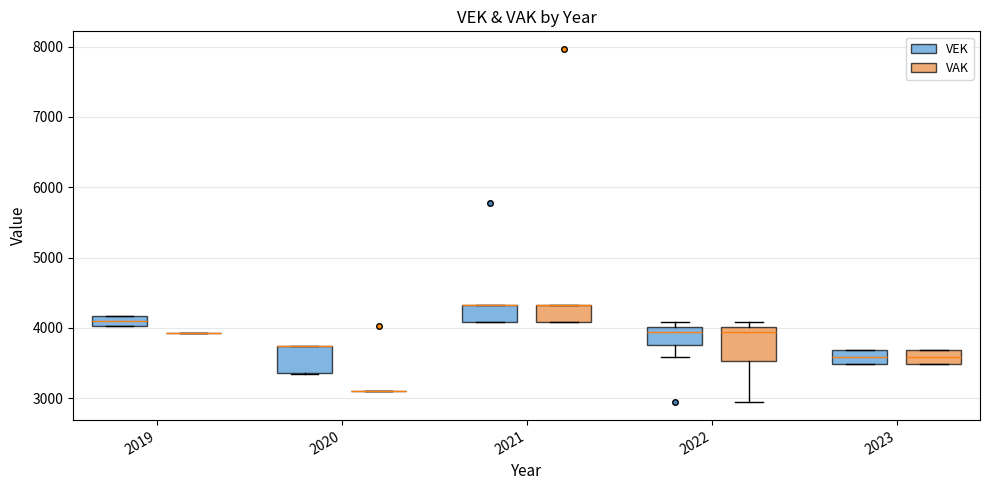

Where is the lower edge of the box for 2021 (VEK) on the y-axis? The values are not printed on the chart, so give them approximately, as read against the axis.

4100